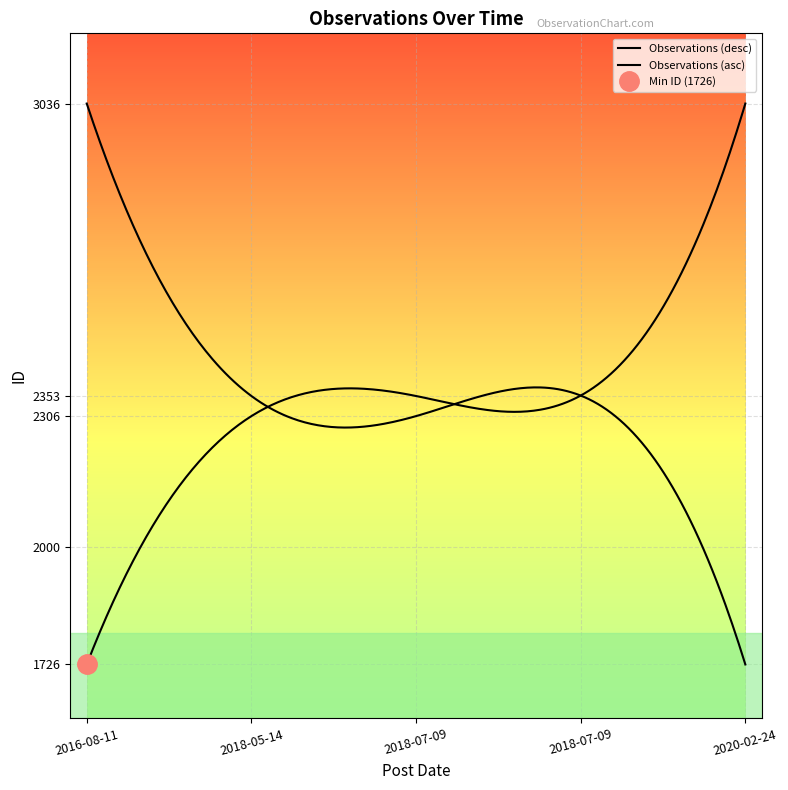

The chart shows a value of 4131 at 2020-02-24. True or false?

False